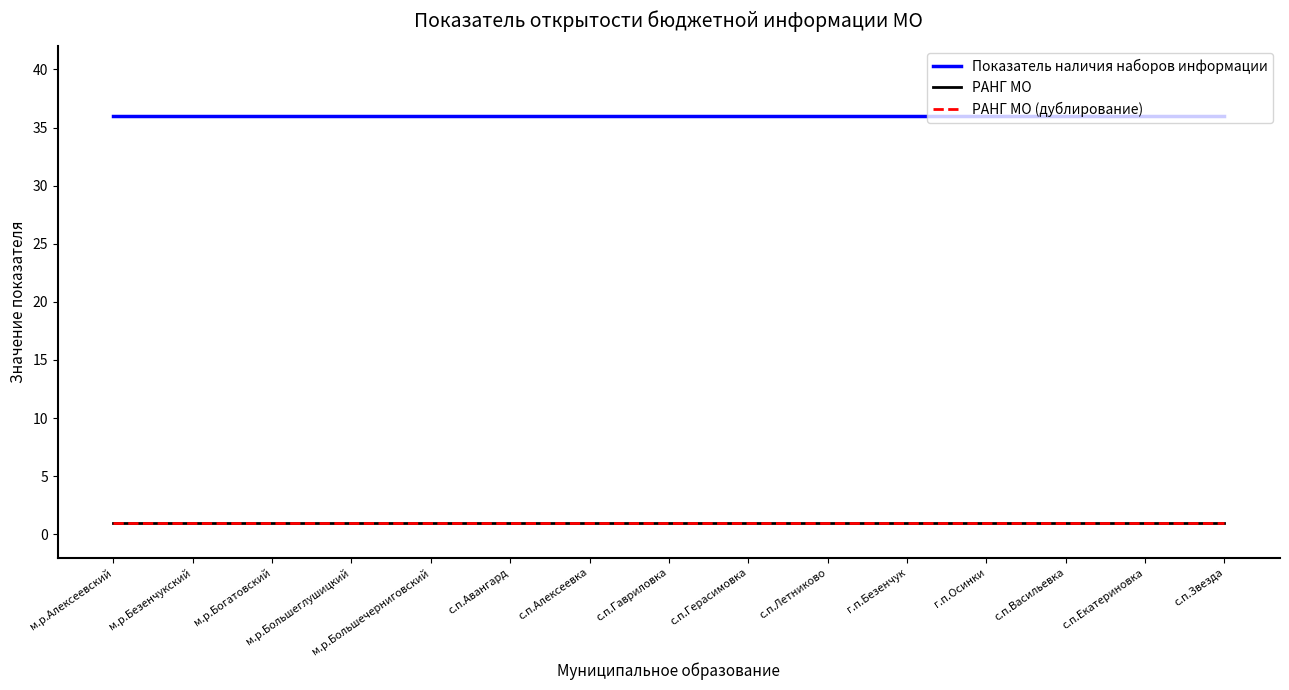

Which series has the largest total across all categories?

Показатель наличия наборов информации